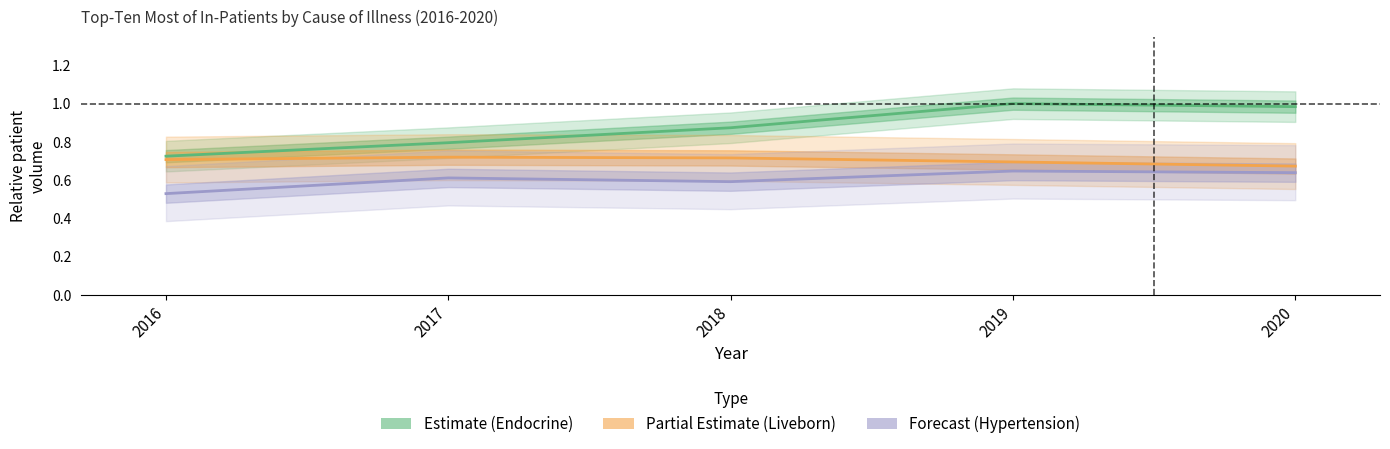

At which category is the sum across all series the highest?

2019